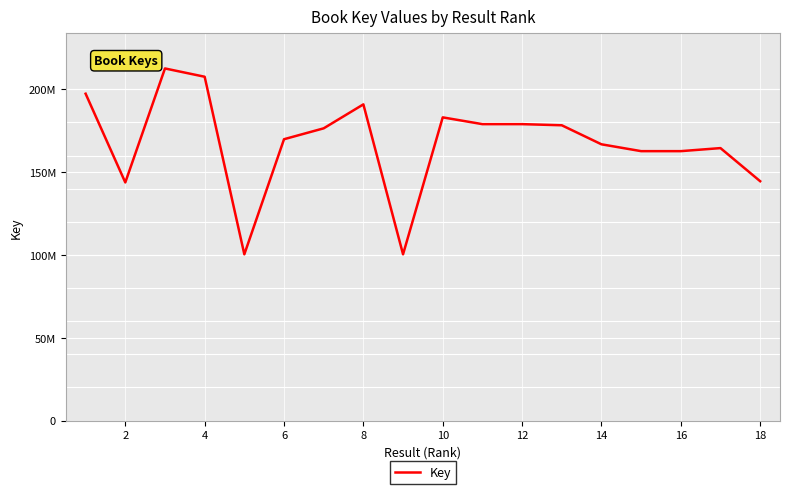

Does the chart display data point markers on the line(s)?

No